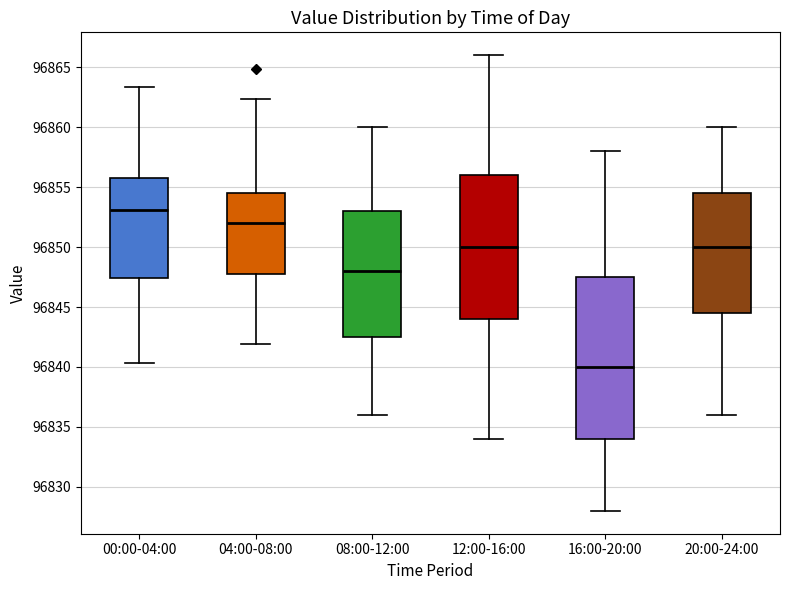

Which box is the tallest, from its lower edge to its upper edge?

16:00-20:00